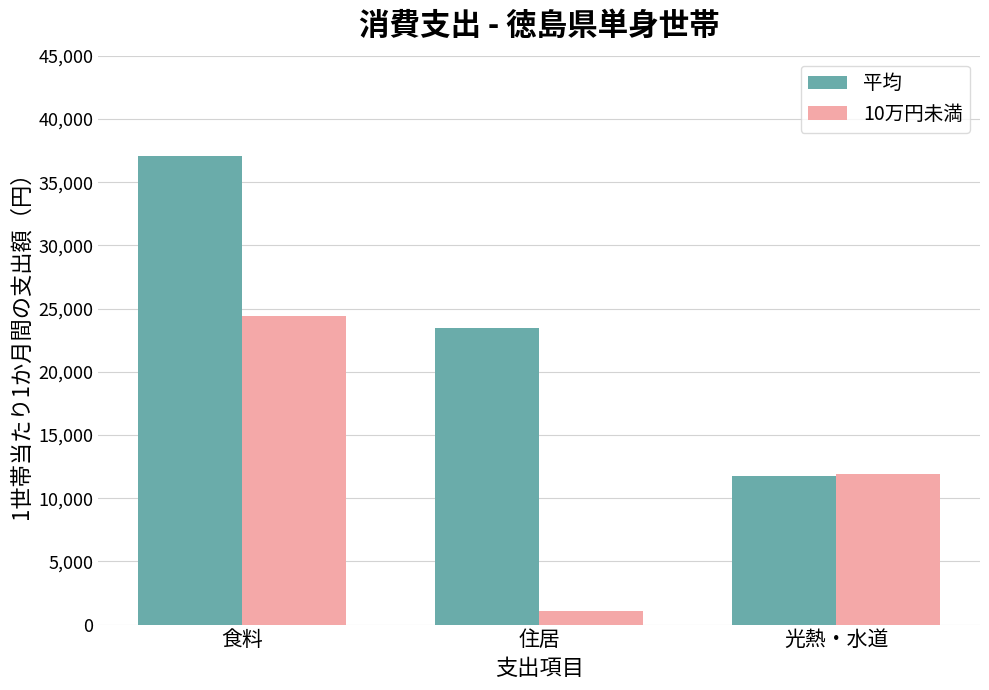

How many values in the 平均 series are below 23498?

1